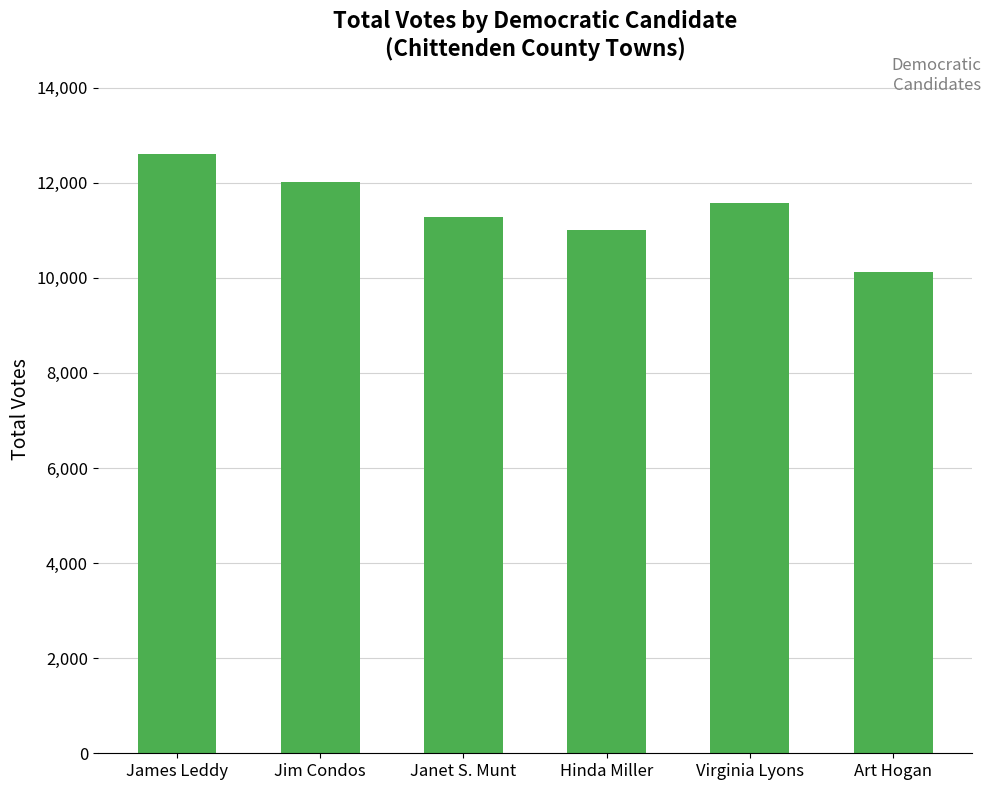

Which label corresponds to the smallest value in the chart?

Art Hogan